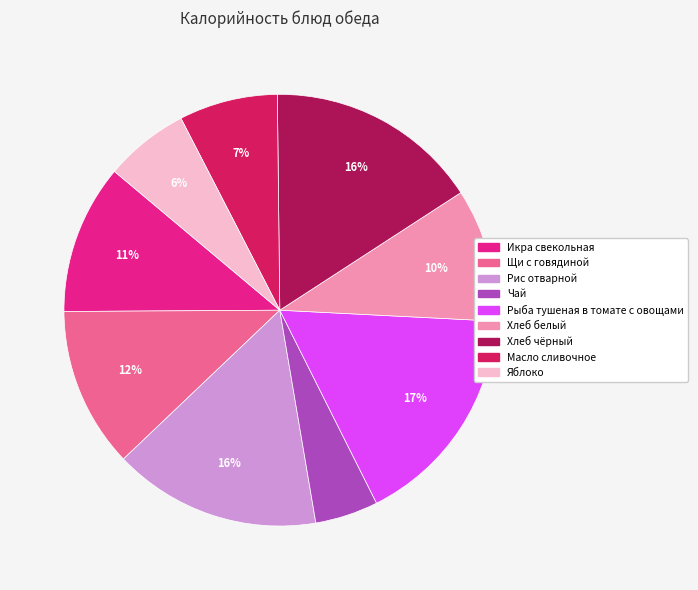

Is the sum of Щи с говядиной and Яблоко greater than half?

No